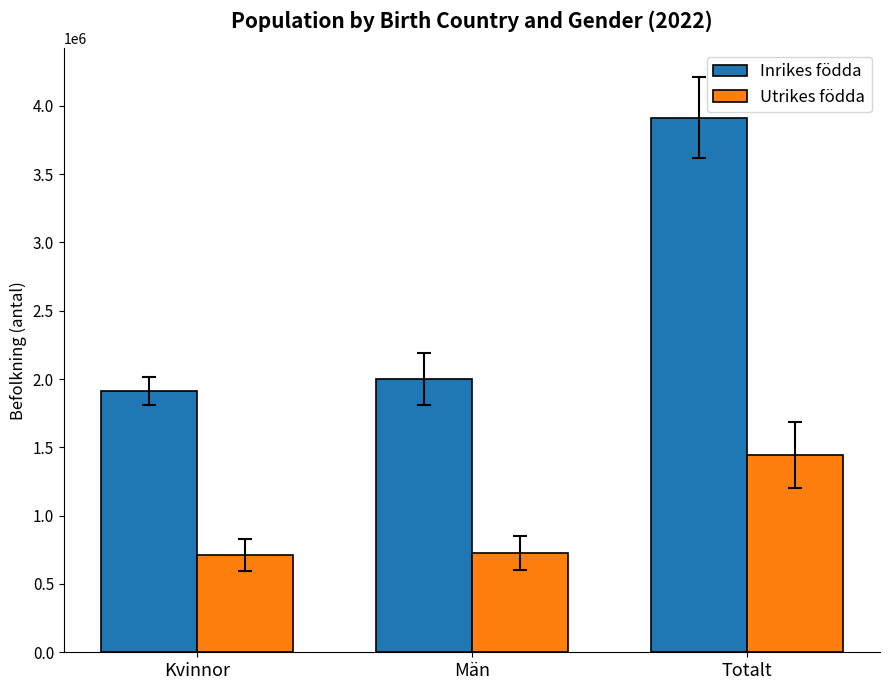

At which label is Inrikes födda closest to 2913418?

Män